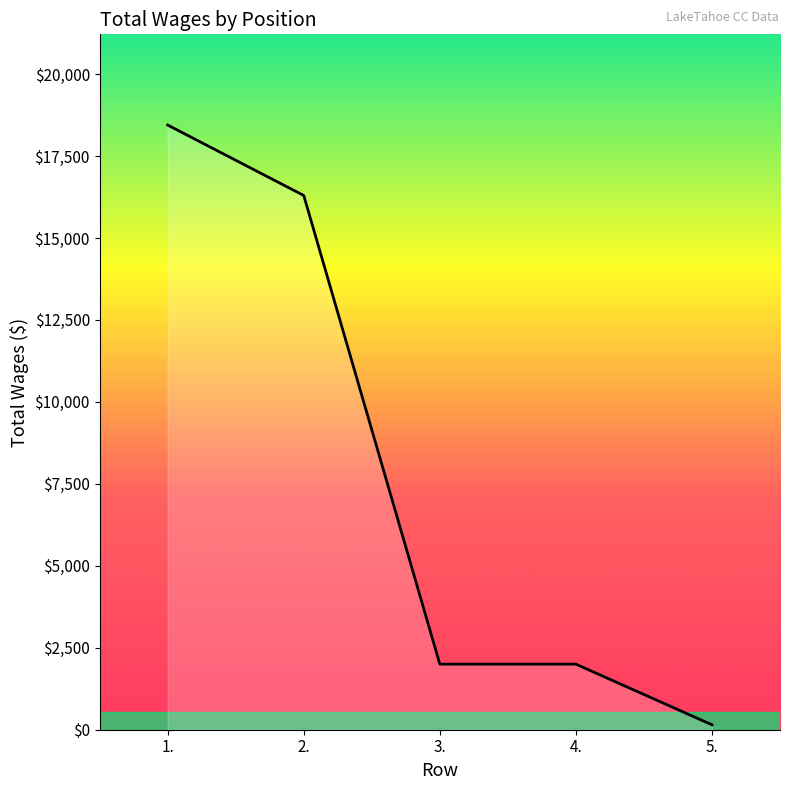

Where is the data nearest to the value 9297?

2.